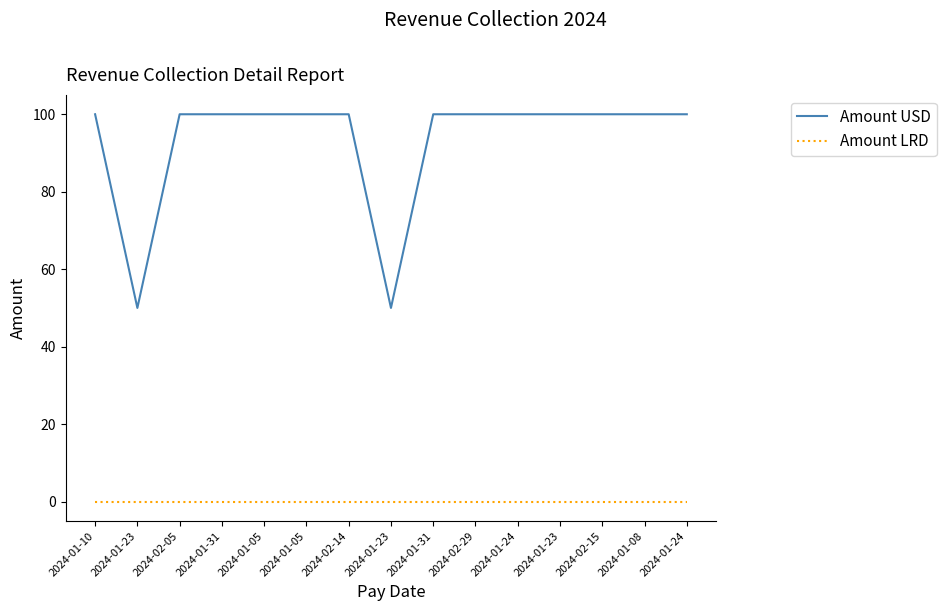

Is this an area chart (filled region under the line)?

No